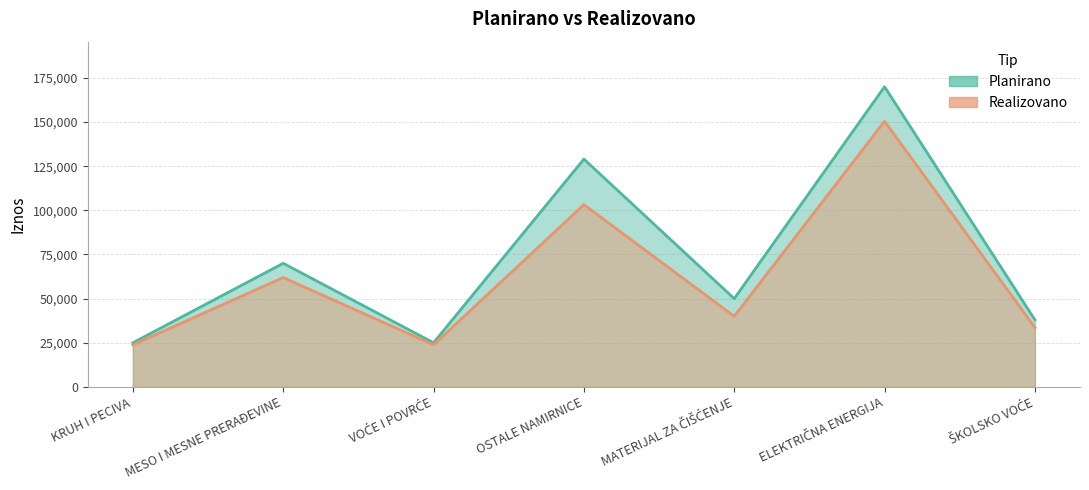

At VOĆE I POVRĆE, list the series in order from largest to smallest.

Planirano, Realizovano